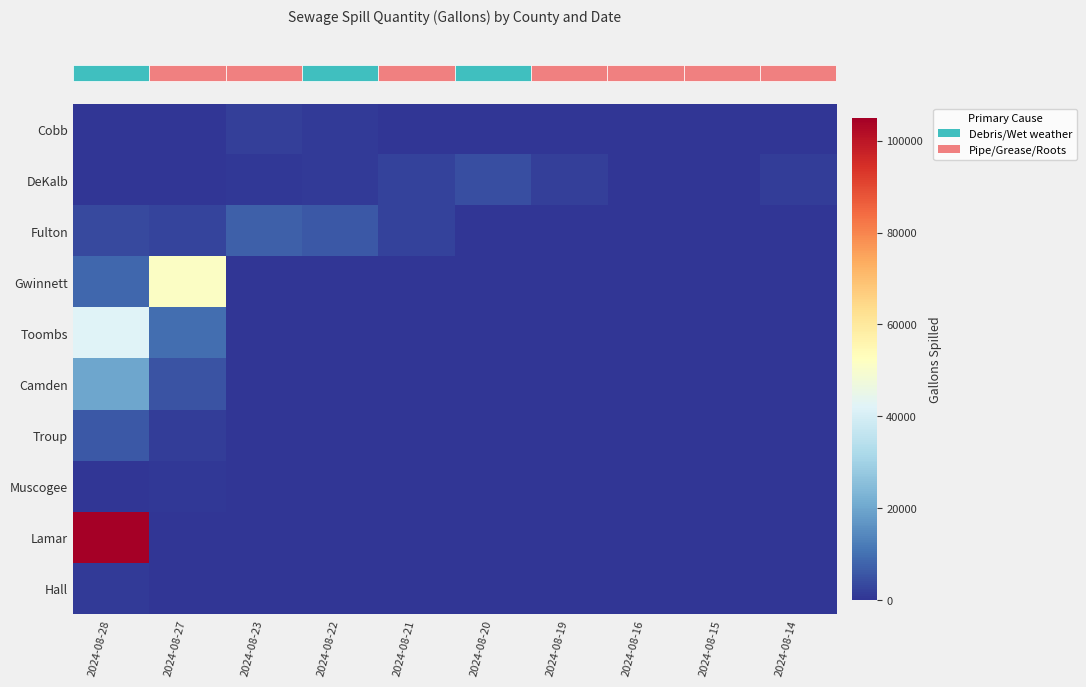

Between 2024-08-20 and 2024-08-28, which is larger?

2024-08-28